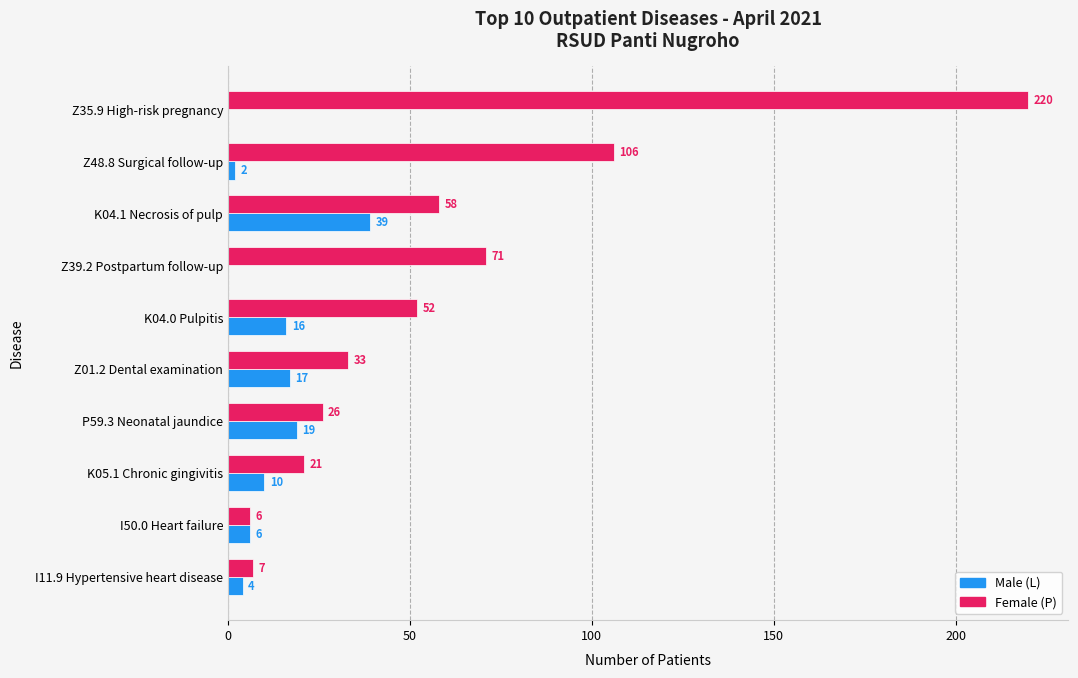

What is the greatest value displayed?

220